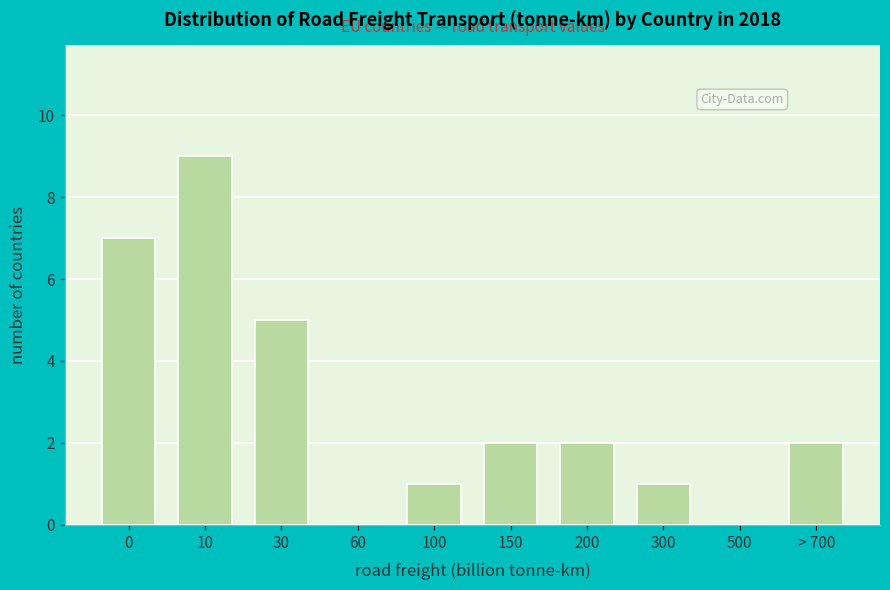

Reading left to right, what are all the values shown in this chart?

0=7	10=9	30=5	60=0	100=1	150=2	200=2	300=1	500=0	> 700=2